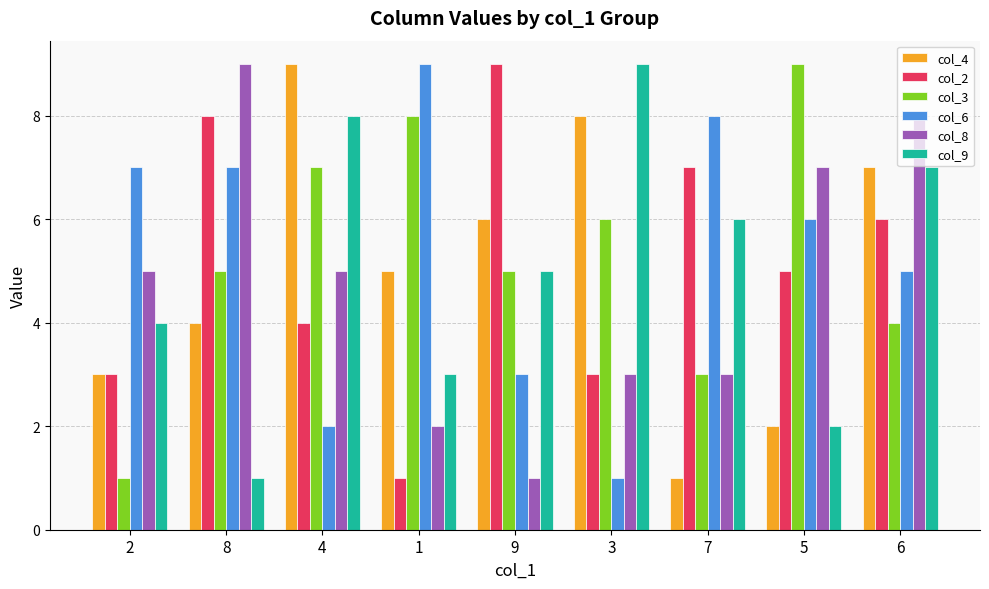

What is the lowest value of the col_4 series?

1